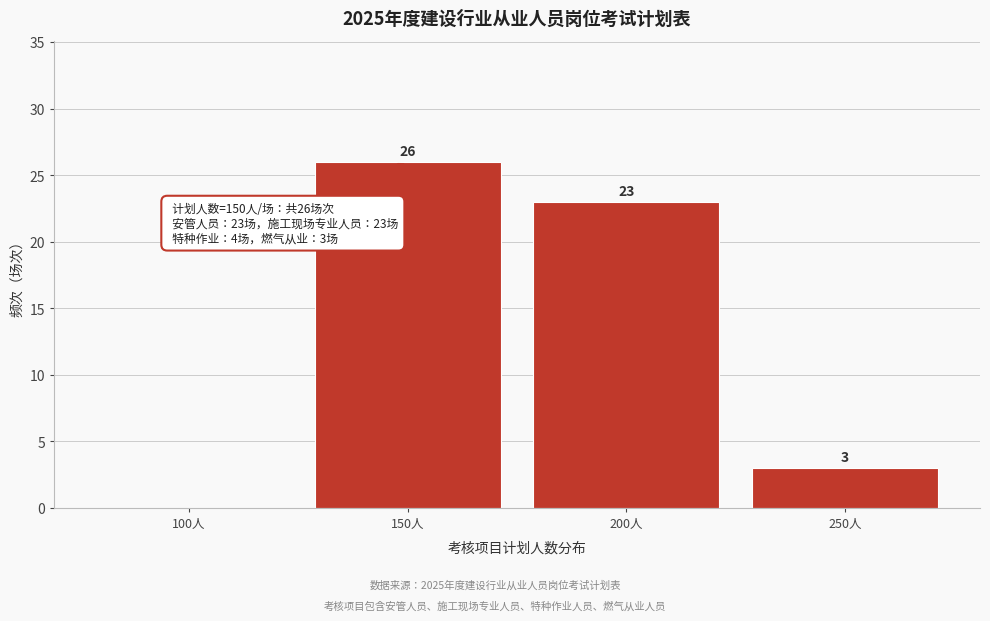

Reading right to left, extract all data points from this chart.

250人=3	200人=23	150人=26	100人=0